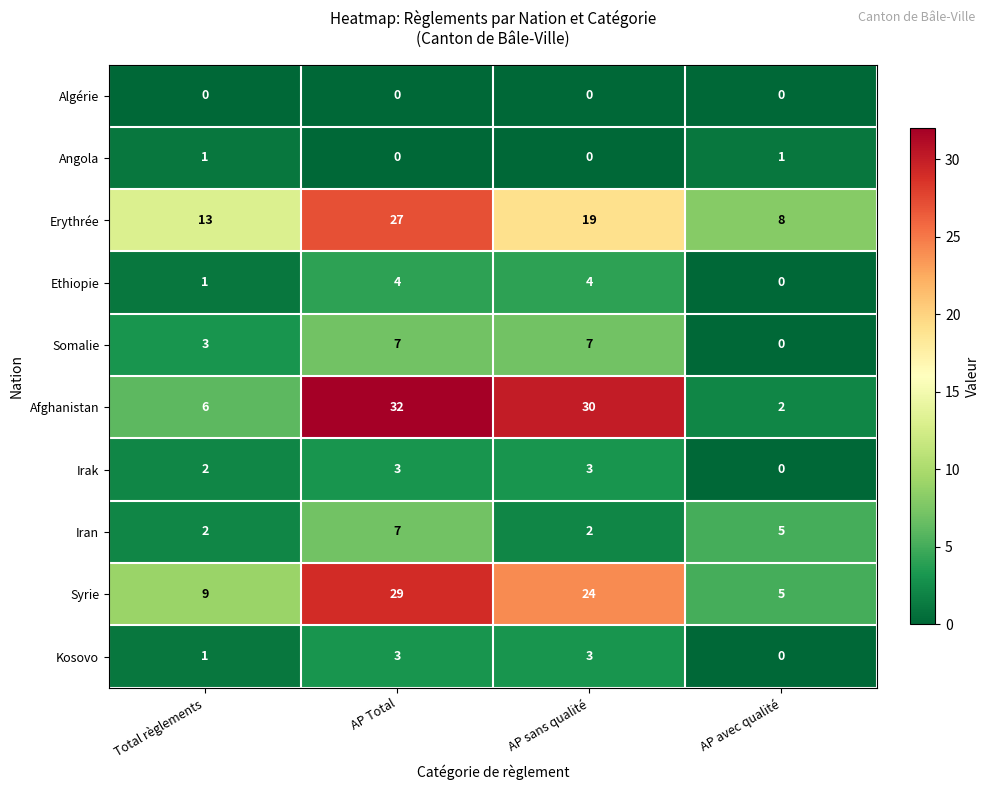

Rank the categories by Erythrée value from lowest to highest.

AP avec qualité, Total règlements, AP sans qualité, AP Total